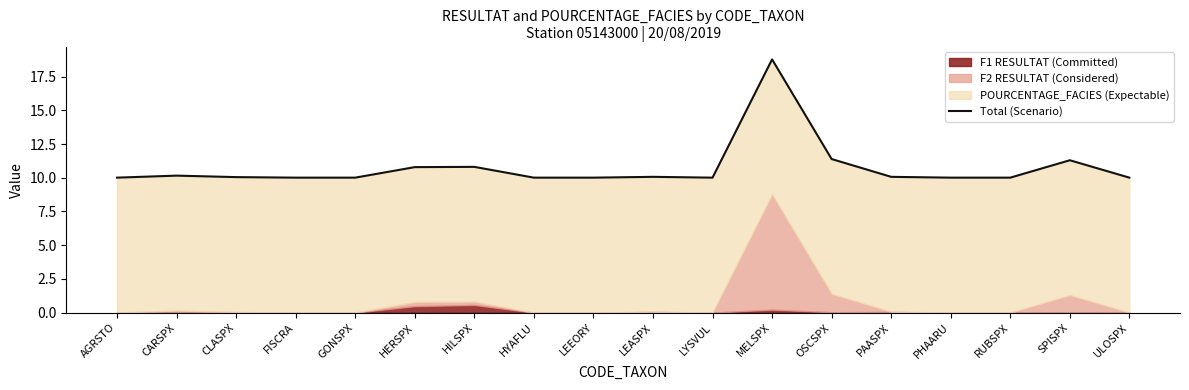

List the labels in order of value, smallest first.

AGRSTO, FISCRA, GONSPX, HYAFLU, LEEORY, LYSVUL, PHAARU, RUBSPX, ULOSPX, CLASPX, LEASPX, PAASPX, CARSPX, HERSPX, HILSPX, SPISPX, OSCSPX, MELSPX